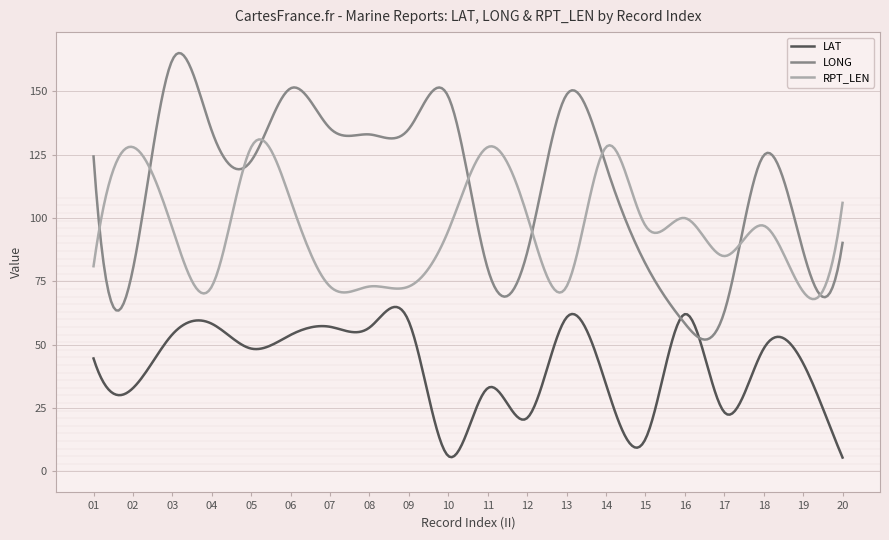

At how many categories does at least one series exceed 69?

300